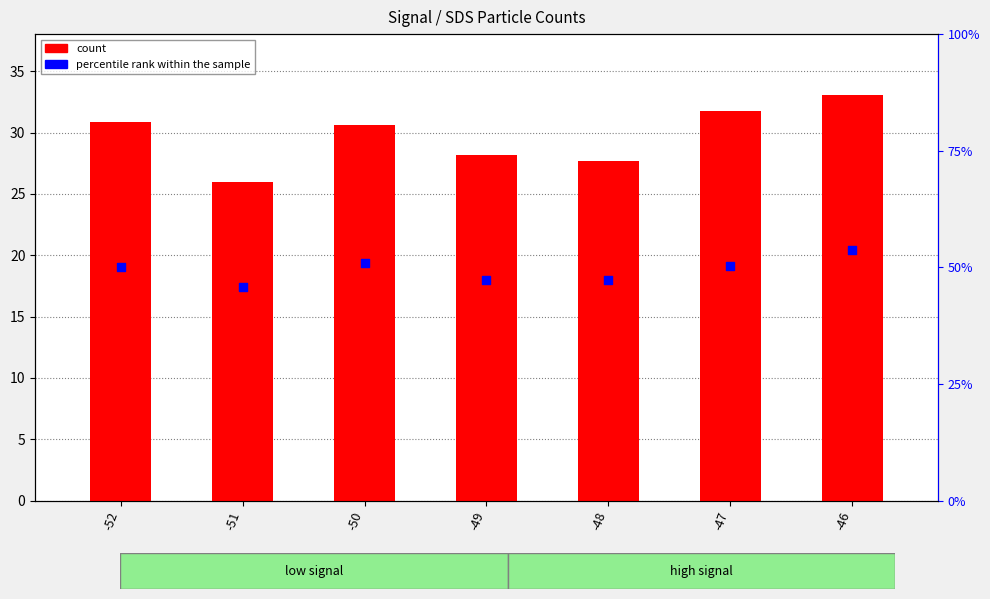

What is the total value across all series at -46?

86.8